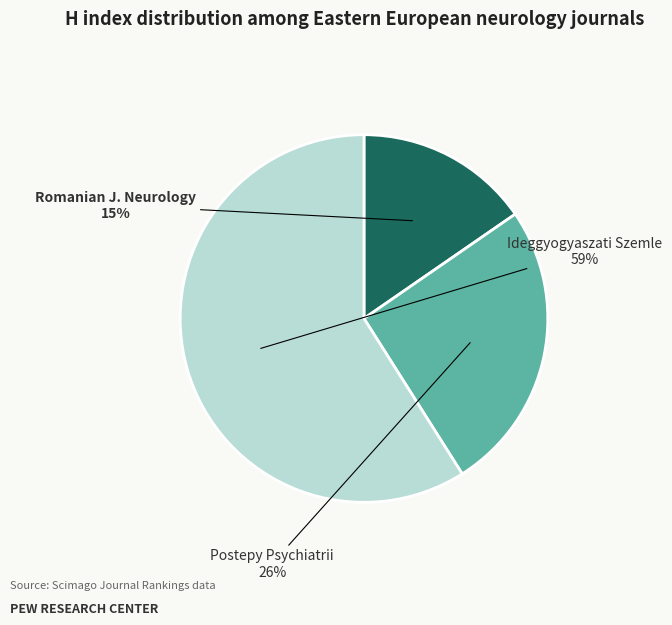

To the nearest percent, what is the average slice percentage?

33%